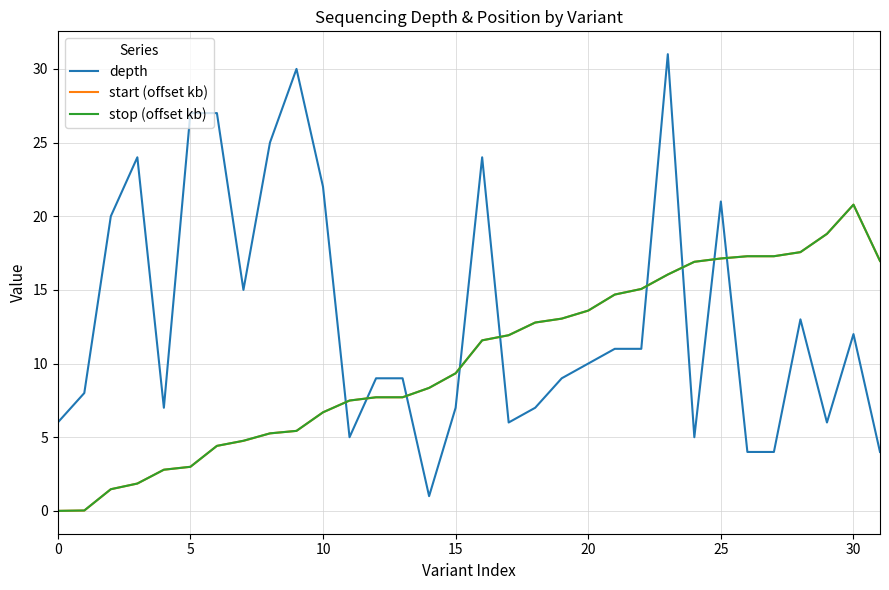

How many lines are shown in the chart?

3